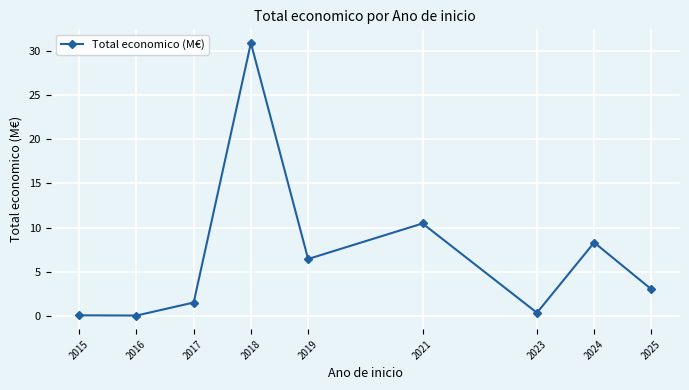

How many lines are shown in the chart?

1